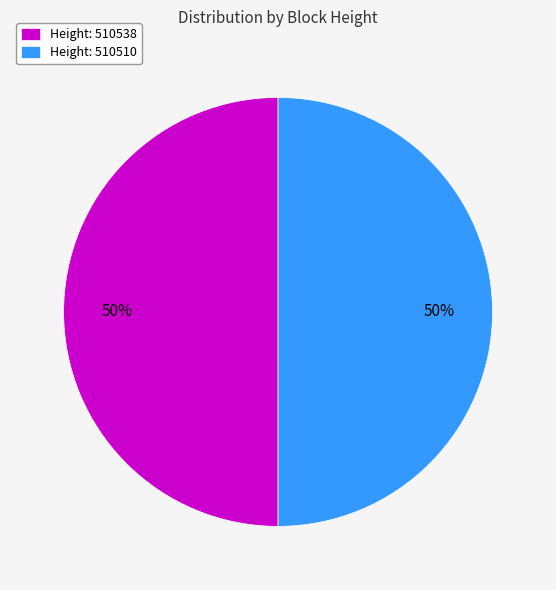

What is the ratio of the value at Height: 510538 to the value at Height: 510510?

1.0